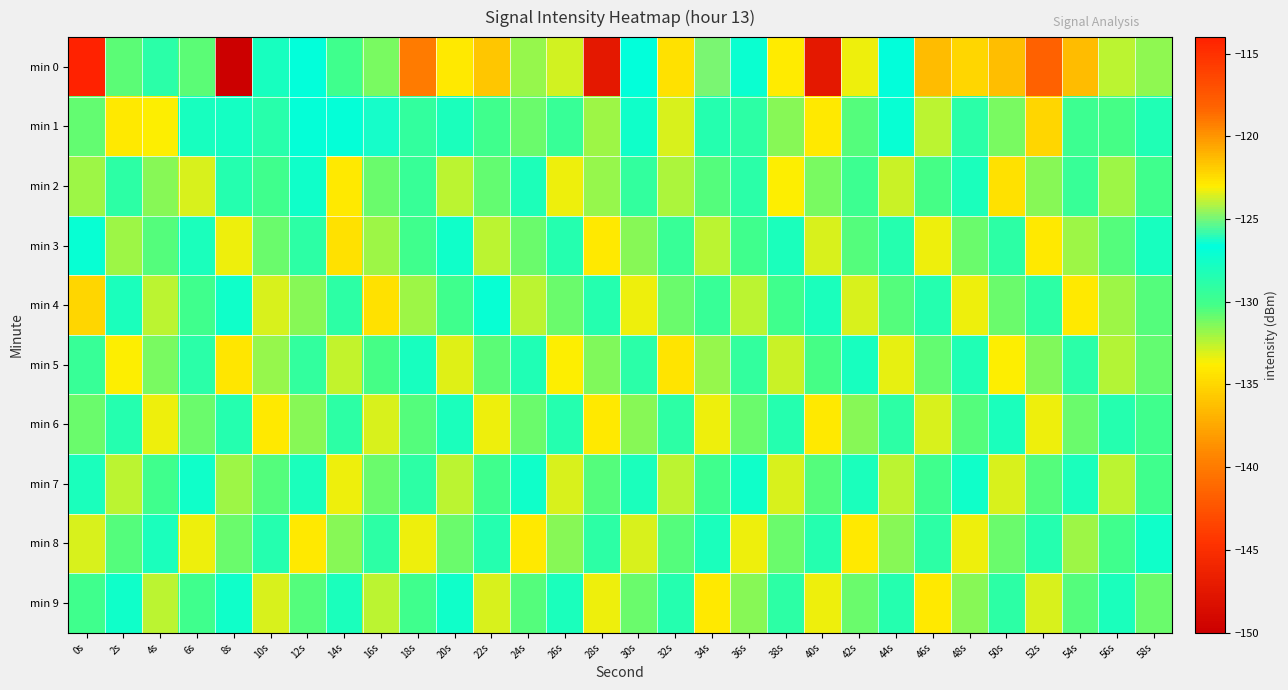

Reading left to right, extract all data points from this chart.

min 0: 0s=-114.0	2s=-130.7	4s=-128.9	6s=-130.7	8s=-149.9	10s=-127.9	12s=-126.7	14s=-130.0	16s=-131.2	18s=-140.0	20s=-134.0	22s=-135.9	24s=-131.8	26s=-132.9	28s=-147.4	30s=-126.7	32s=-134.5	34s=-124.9	36s=-127.1	38s=-133.9	40s=-147.4	42s=-133.4	44s=-126.6	46s=-136.5	48s=-135.0	50s=-136.3	52s=-141.6	54s=-136.5	56s=-132.4	58s=-131.6
min 1: 0s=-130.7	2s=-134.1	4s=-133.7	6s=-127.9	8s=-127.7	10s=-128.7	12s=-126.8	14s=-126.9	16s=-126.4	18s=-129.2	20s=-128.0	22s=-130.0	24s=-131.0	26s=-129.5	28s=-132.0	30s=-127.5	32s=-133.0	34s=-128.5	36s=-129.0	38s=-131.5	40s=-134.0	42s=-130.5	44s=-127.0	46s=-132.5	48s=-128.8	50s=-131.2	52s=-135.0	54s=-129.8	56s=-130.2	58s=-128.3
min 2: 0s=-132.0	2s=-129.0	4s=-131.5	6s=-133.0	8s=-128.5	10s=-130.0	12s=-127.5	14s=-134.0	16s=-131.0	18s=-129.5	20s=-132.5	22s=-130.8	24s=-128.2	26s=-133.5	28s=-131.8	30s=-129.2	32s=-132.2	34s=-130.5	36s=-128.8	38s=-133.8	40s=-131.2	42s=-129.8	44s=-132.8	46s=-130.2	48s=-128.0	50s=-134.5	52s=-131.5	54s=-129.5	56s=-132.0	58s=-130.0
min 3: 0s=-127.0	2s=-132.0	4s=-130.5	6s=-128.0	8s=-133.5	10s=-131.0	12s=-129.0	14s=-134.5	16s=-132.0	18s=-130.0	20s=-127.5	22s=-132.5	24s=-131.0	26s=-128.5	28s=-134.0	30s=-131.5	32s=-129.5	34s=-132.5	36s=-130.0	38s=-128.0	40s=-133.0	42s=-130.5	44s=-128.5	46s=-133.5	48s=-131.0	50s=-129.0	52s=-134.0	54s=-132.0	56s=-130.5	58s=-127.8
min 4: 0s=-135.0	2s=-128.0	4s=-132.5	6s=-130.0	8s=-127.5	10s=-133.0	12s=-131.5	14s=-129.0	16s=-134.5	18s=-132.0	20s=-130.0	22s=-127.0	24s=-132.5	26s=-131.0	28s=-128.5	30s=-133.5	32s=-131.0	34s=-129.5	36s=-132.5	38s=-130.0	40s=-128.0	42s=-133.0	44s=-130.5	46s=-128.5	48s=-133.5	50s=-131.0	52s=-129.0	54s=-134.0	56s=-132.0	58s=-130.5
min 5: 0s=-129.5	2s=-133.8	4s=-131.2	6s=-128.8	8s=-134.2	10s=-131.8	12s=-129.3	14s=-132.7	16s=-130.2	18s=-127.8	20s=-133.2	22s=-130.7	24s=-128.3	26s=-133.7	28s=-131.3	30s=-128.8	32s=-134.3	34s=-131.8	36s=-129.3	38s=-132.8	40s=-130.3	42s=-127.8	44s=-133.3	46s=-130.8	48s=-128.3	50s=-133.8	52s=-131.3	54s=-128.8	56s=-132.3	58s=-130.8
min 6: 0s=-131.0	2s=-128.5	4s=-133.5	6s=-131.0	8s=-128.5	10s=-134.0	12s=-131.5	14s=-129.0	16s=-133.0	18s=-130.5	20s=-128.0	22s=-133.5	24s=-131.0	26s=-128.5	28s=-134.0	30s=-131.5	32s=-129.0	34s=-133.5	36s=-131.0	38s=-128.5	40s=-134.0	42s=-131.5	44s=-129.0	46s=-133.0	48s=-130.5	50s=-128.0	52s=-133.5	54s=-131.0	56s=-128.5	58s=-130.0
min 7: 0s=-128.0	2s=-132.5	4s=-130.0	6s=-127.5	8s=-132.0	10s=-130.5	12s=-128.0	14s=-133.5	16s=-131.0	18s=-129.0	20s=-132.5	22s=-130.0	24s=-127.5	26s=-133.0	28s=-130.5	30s=-128.0	32s=-132.5	34s=-130.0	36s=-127.5	38s=-133.0	40s=-130.5	42s=-128.0	44s=-132.5	46s=-130.0	48s=-127.5	50s=-133.0	52s=-130.5	54s=-128.0	56s=-132.5	58s=-130.0
min 8: 0s=-133.0	2s=-130.5	4s=-128.0	6s=-133.5	8s=-131.0	10s=-128.5	12s=-134.0	14s=-131.5	16s=-129.0	18s=-133.5	20s=-131.0	22s=-128.5	24s=-134.0	26s=-131.5	28s=-129.0	30s=-133.0	32s=-130.5	34s=-128.0	36s=-133.5	38s=-131.0	40s=-128.5	42s=-134.0	44s=-131.5	46s=-129.0	48s=-133.5	50s=-131.0	52s=-128.5	54s=-132.0	56s=-130.0	58s=-127.5
min 9: 0s=-130.0	2s=-127.5	4s=-132.5	6s=-130.0	8s=-127.5	10s=-133.0	12s=-130.5	14s=-128.0	16s=-132.5	18s=-130.0	20s=-127.5	22s=-133.0	24s=-130.5	26s=-128.0	28s=-133.5	30s=-131.0	32s=-128.5	34s=-134.0	36s=-131.5	38s=-129.0	40s=-133.5	42s=-131.0	44s=-128.5	46s=-134.0	48s=-131.5	50s=-129.0	52s=-133.0	54s=-130.5	56s=-128.0	58s=-131.0